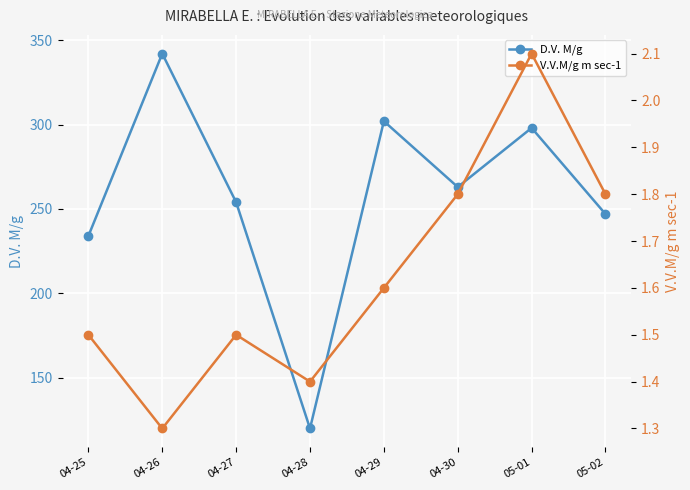

Rank the series at 05-01 from lowest to highest value.

V.V.M/g m sec-1, D.V. M/g